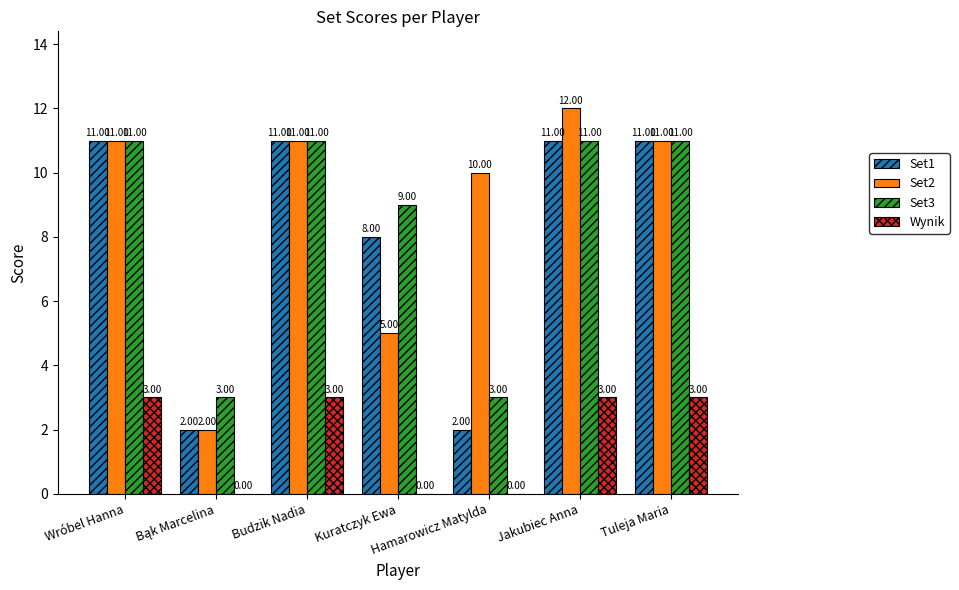

Which label corresponds to the largest value in the chart?

Jakubiec Anna